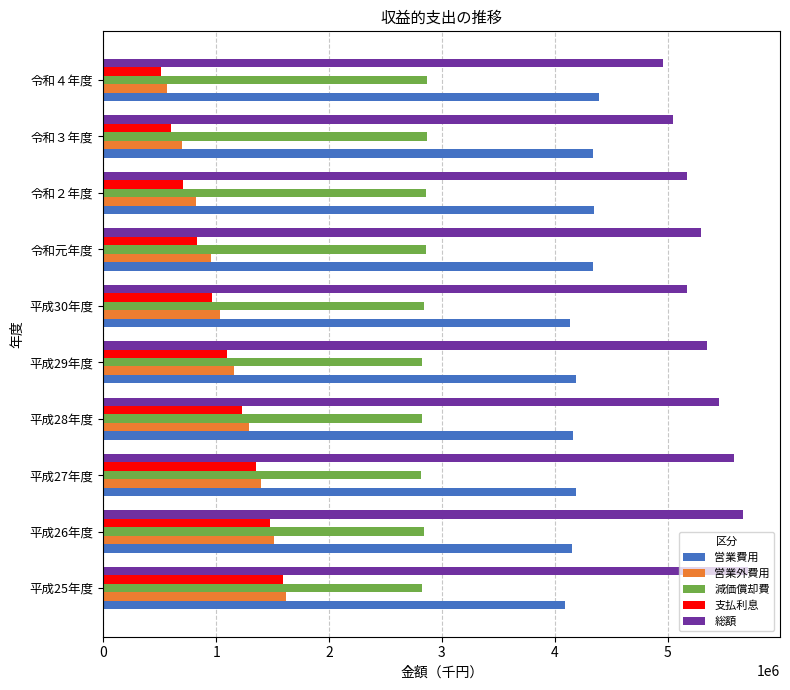

How many categories are shown in the chart?

10